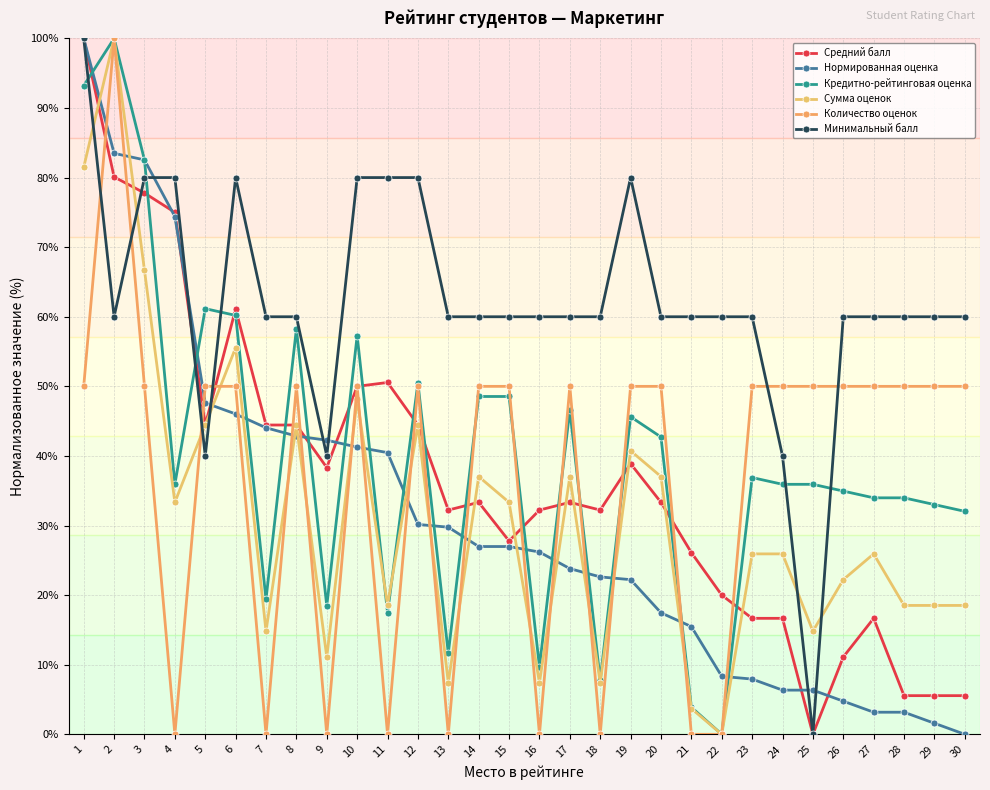

True or false: Количество оценок has more than 1 points higher than both neighbors.

True